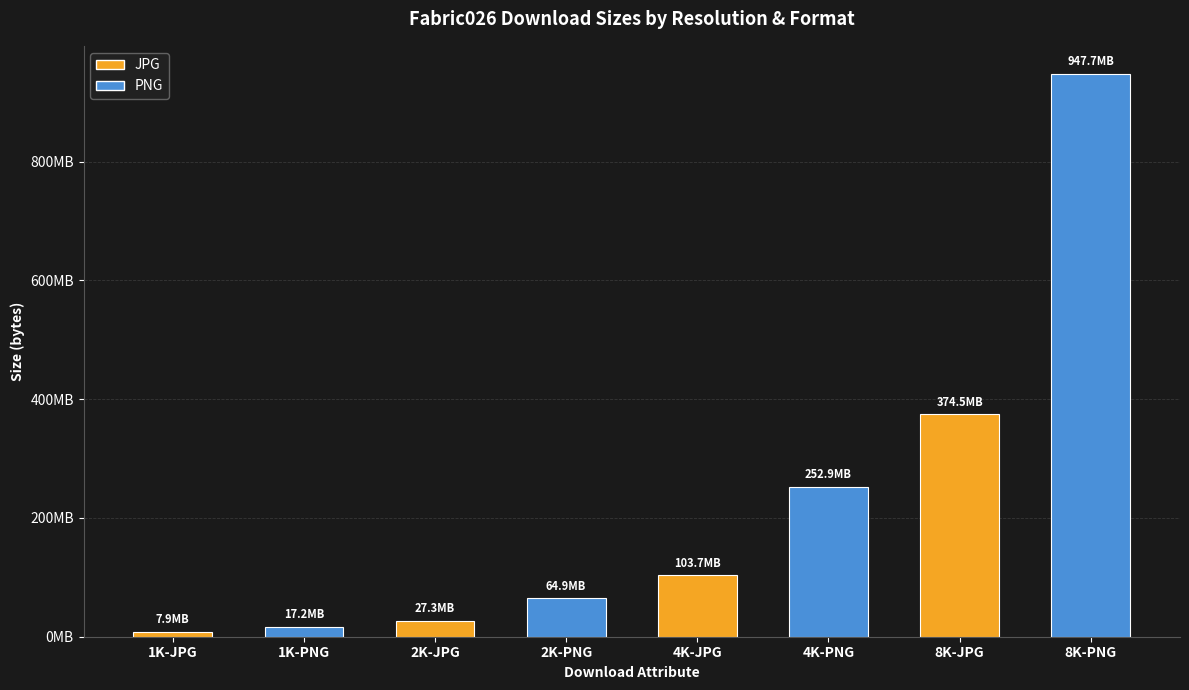

List the labels in order of value, largest first.

8K-PNG, 8K-JPG, 4K-PNG, 4K-JPG, 2K-PNG, 2K-JPG, 1K-PNG, 1K-JPG